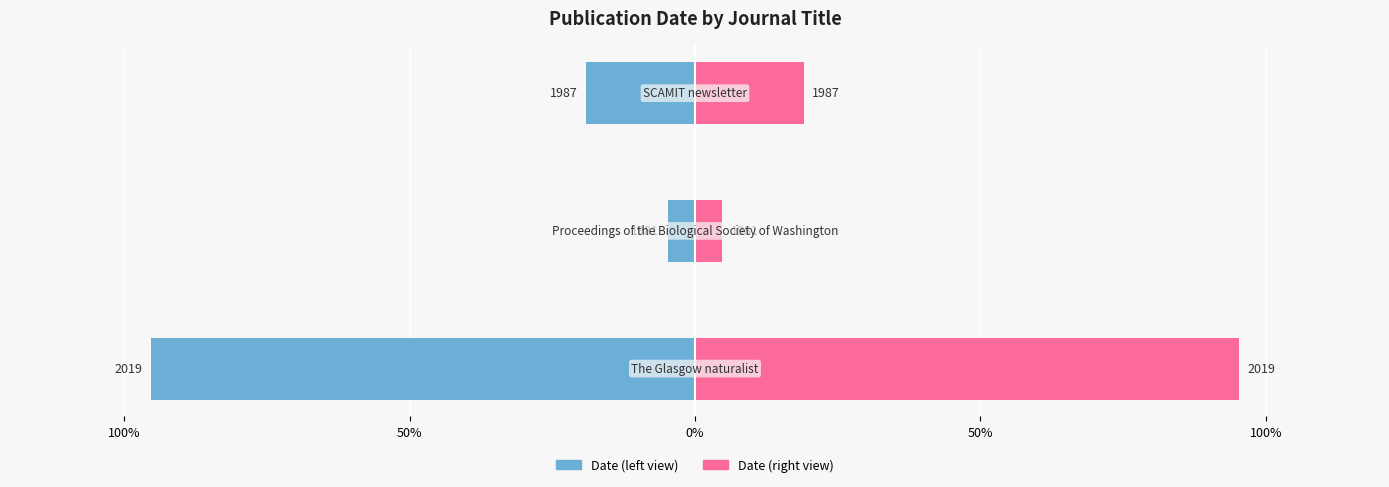

What is the lowest value of the Date (right view) series?

4.8